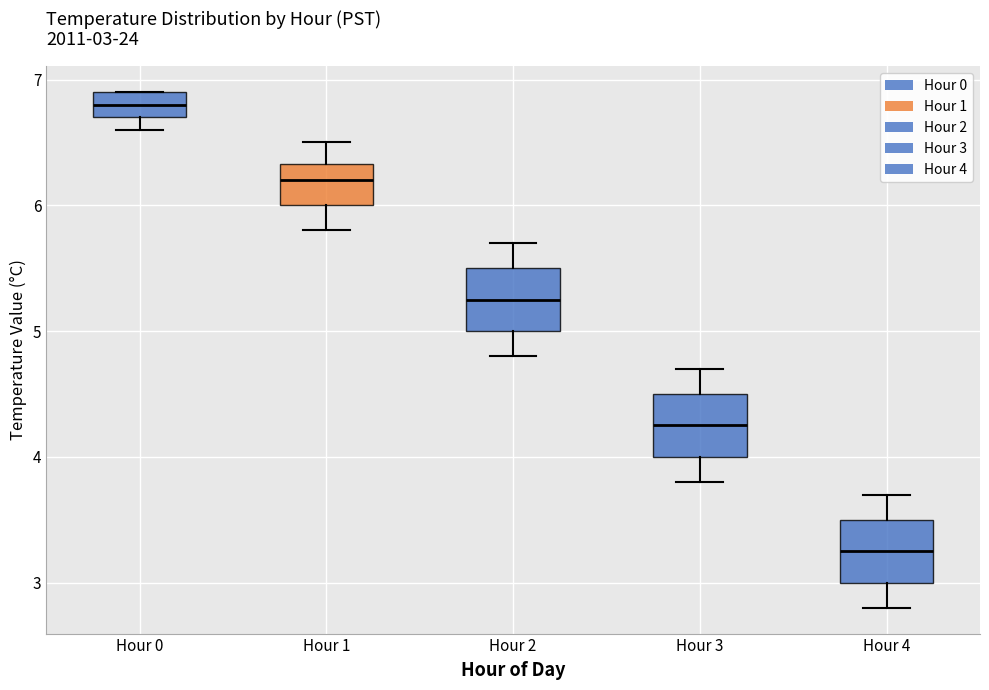

Which box has the lowest median line?

Hour 4